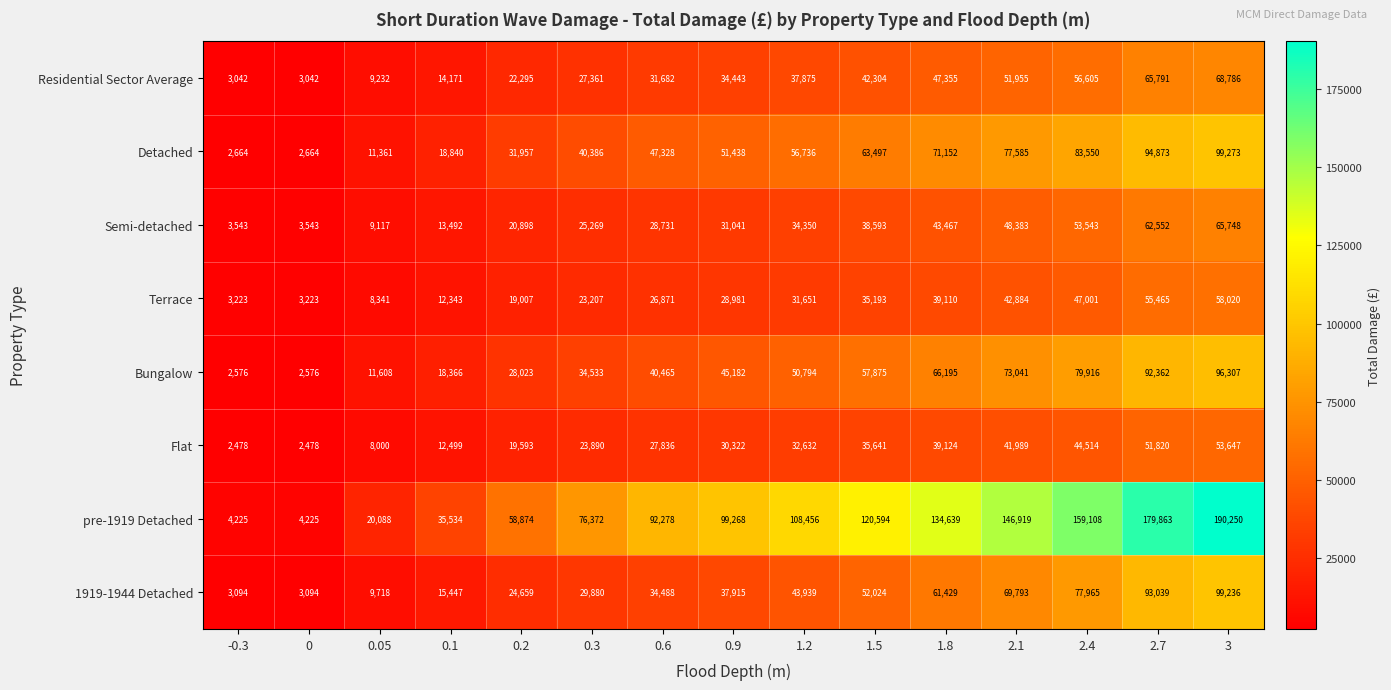

What is the sum of the Detached values at 0.1 and 0.2?

50797